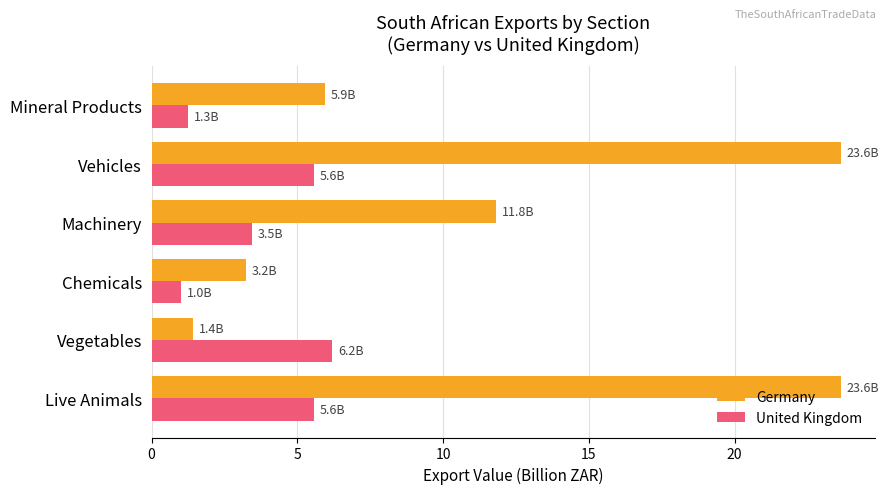

What is the sum of the Germany values at Mineral Products and Machinery?

17.8